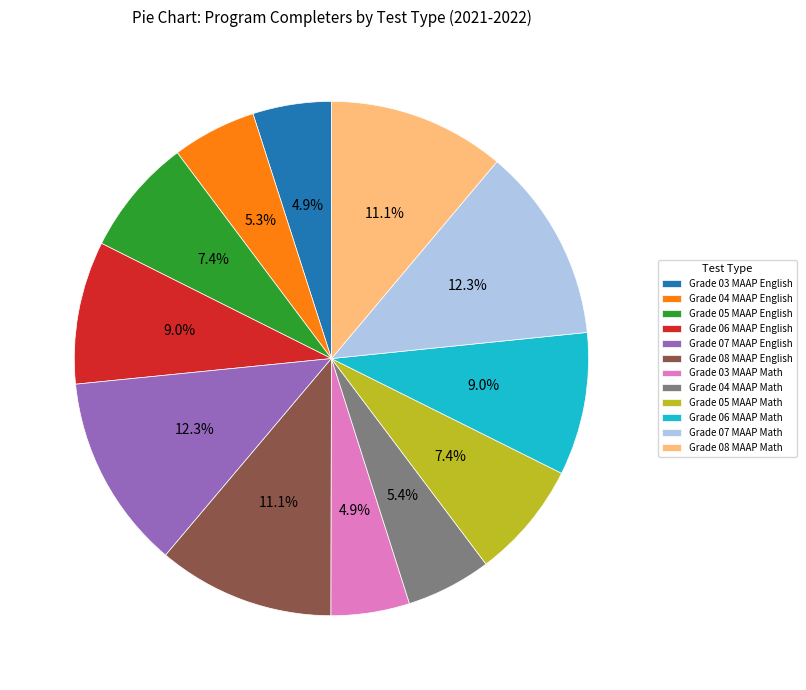

Between Grade 04 MAAP English and Grade 05 MAAP English, which is larger?

Grade 05 MAAP English